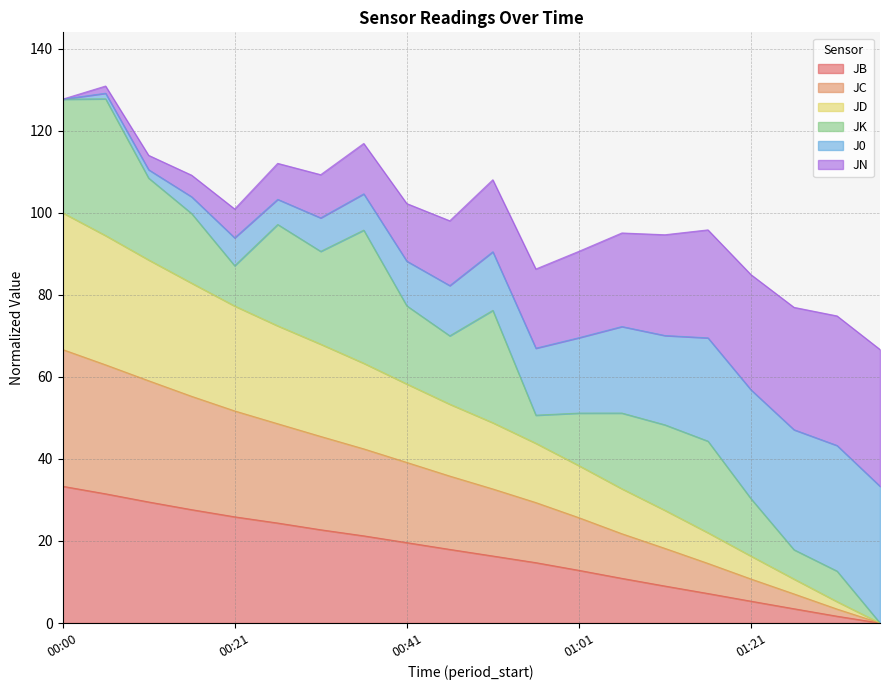

What position from the right is 00:00?

20